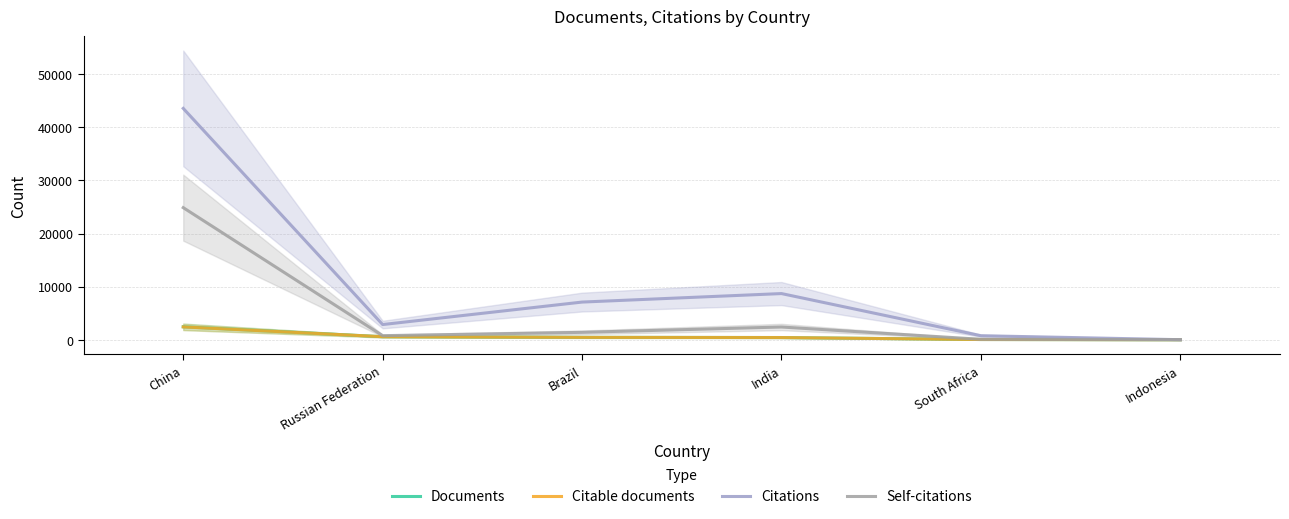

Is the value of Citable documents at China greater than the value of Citations at India?

No